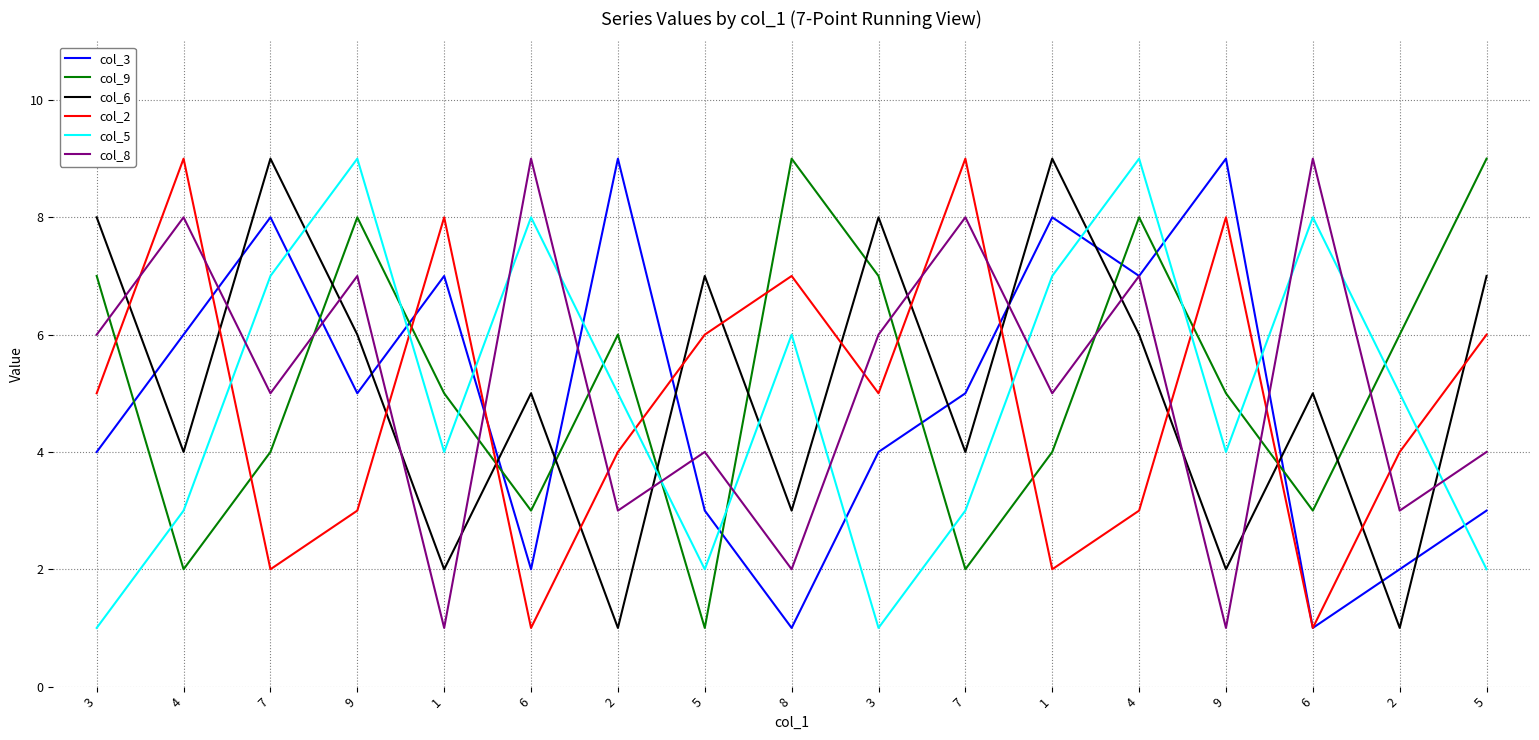

What is the total value across all series at 7?

35